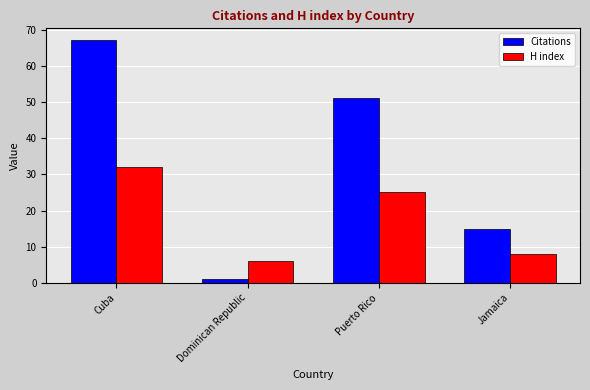

How many groups of bars are there?

4